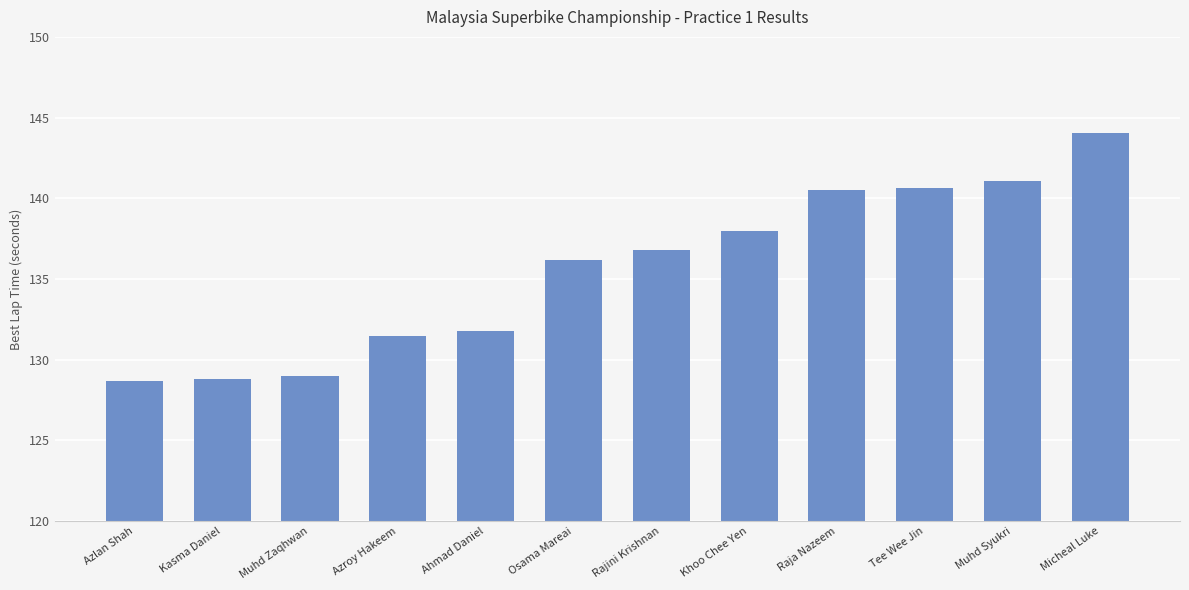

What is the sum of all values?

1626.8